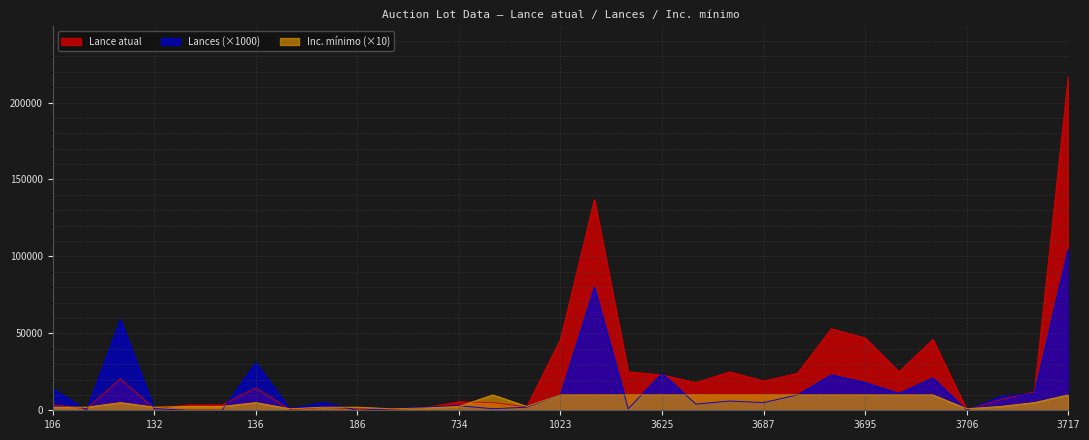

After their last crossing, which series has the higher values: Inc. mínimo or Lance atual?

Lance atual